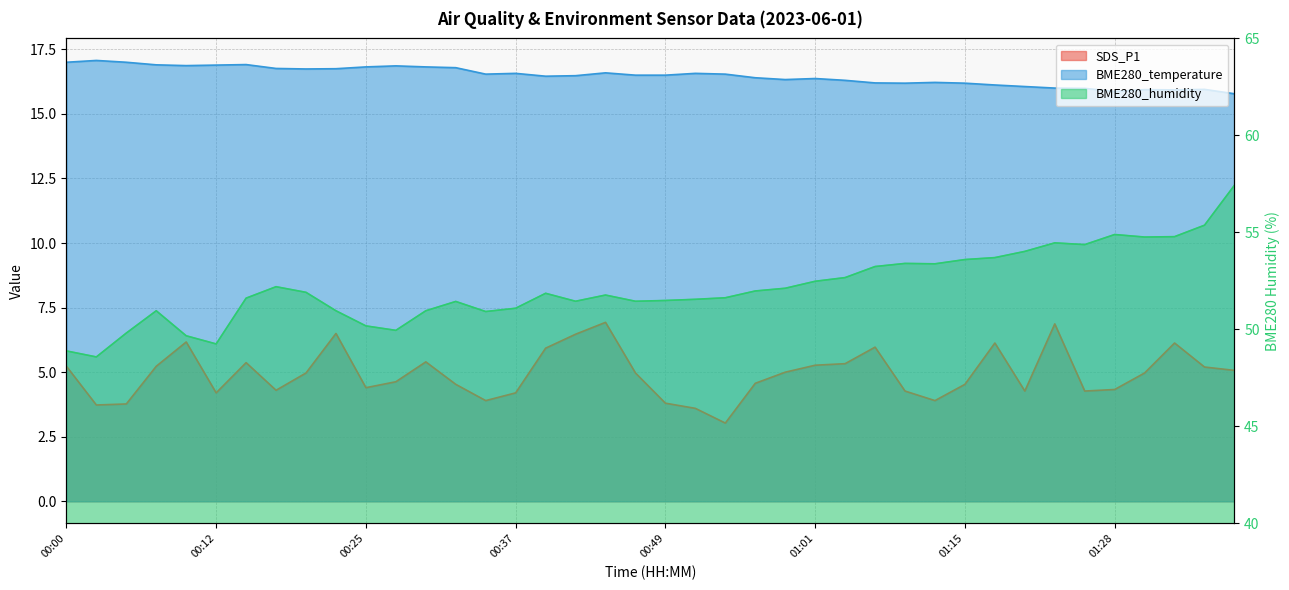

At how many categories does at least one series exceed 48?

40